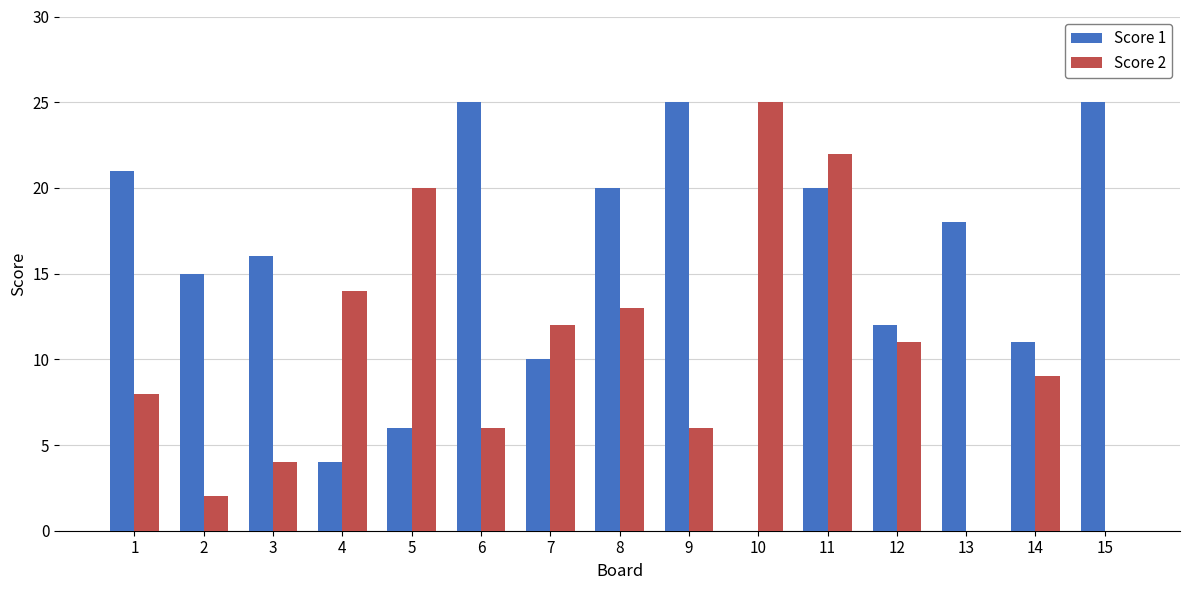

Does the chart contain stacked bars?

No